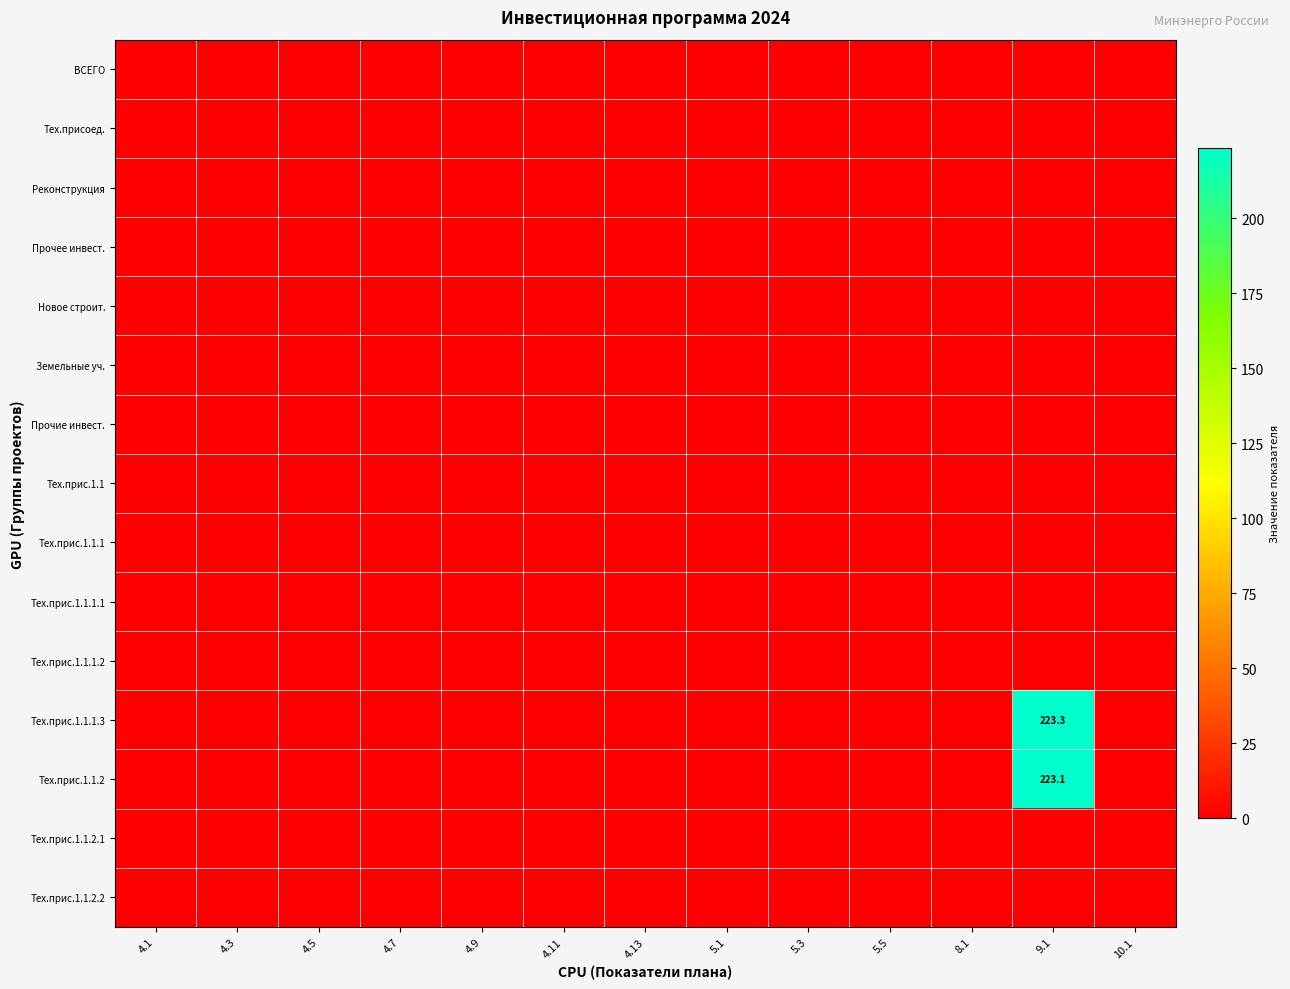

List the labels in order of Тех.прис.1.1 value, smallest first.

4.1, 4.3, 4.5, 4.7, 4.9, 4.11, 4.13, 5.1, 5.3, 5.5, 8.1, 9.1, 10.1